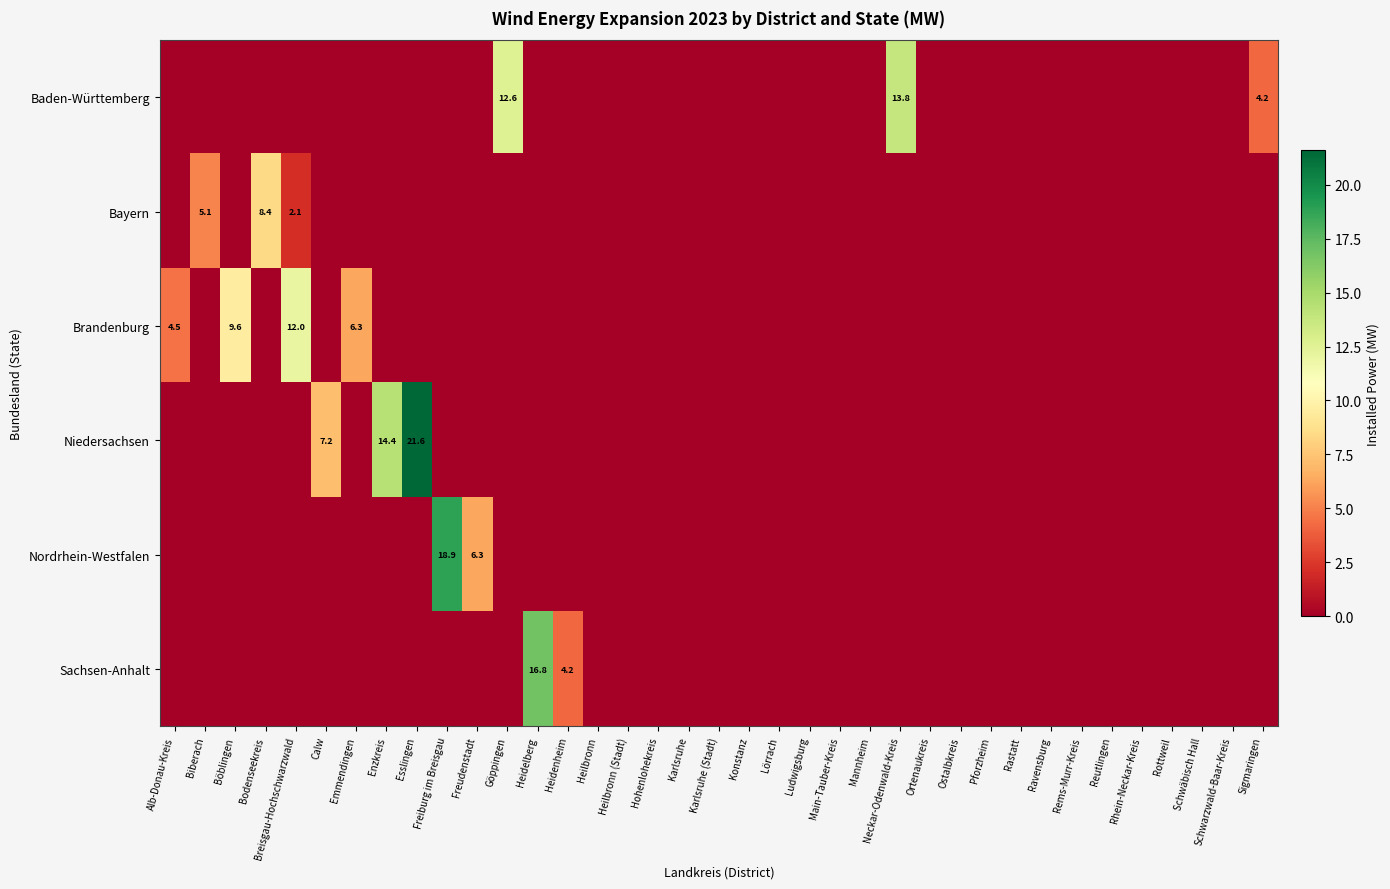

Which series has the largest range (max minus min)?

Niedersachsen